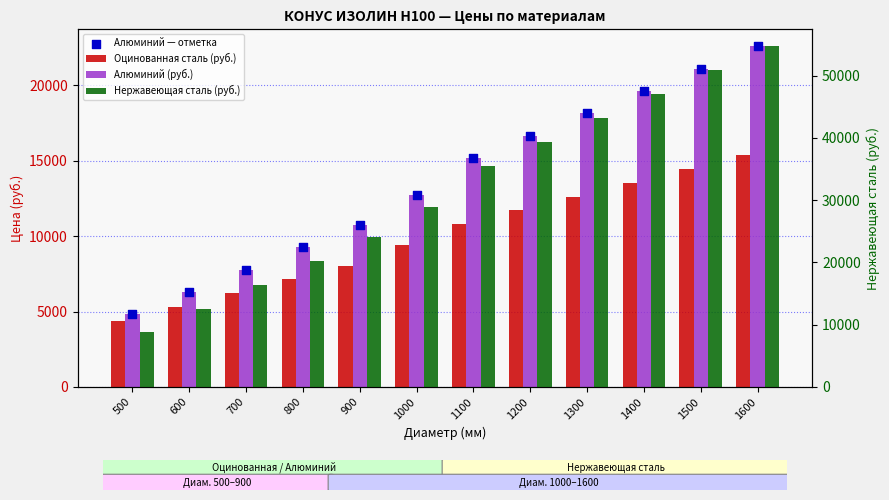

Which series has the widest spread of Y values?

Нержавеющая сталь (руб.)